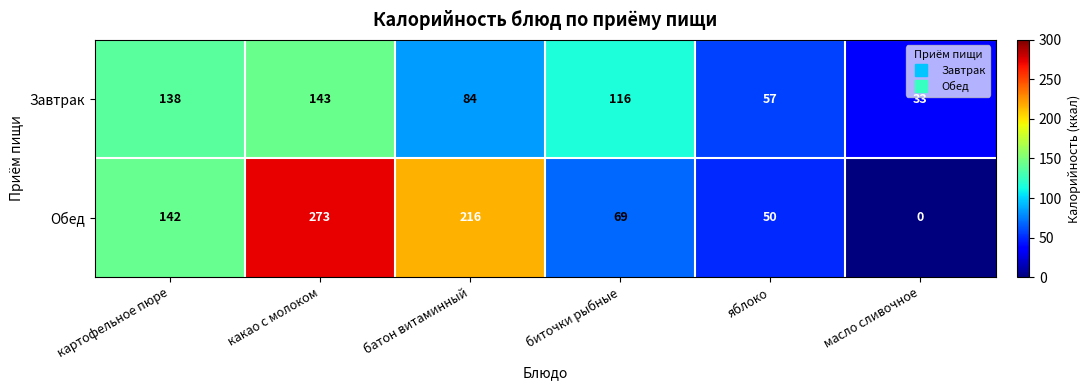

How many series are shown in this chart?

2